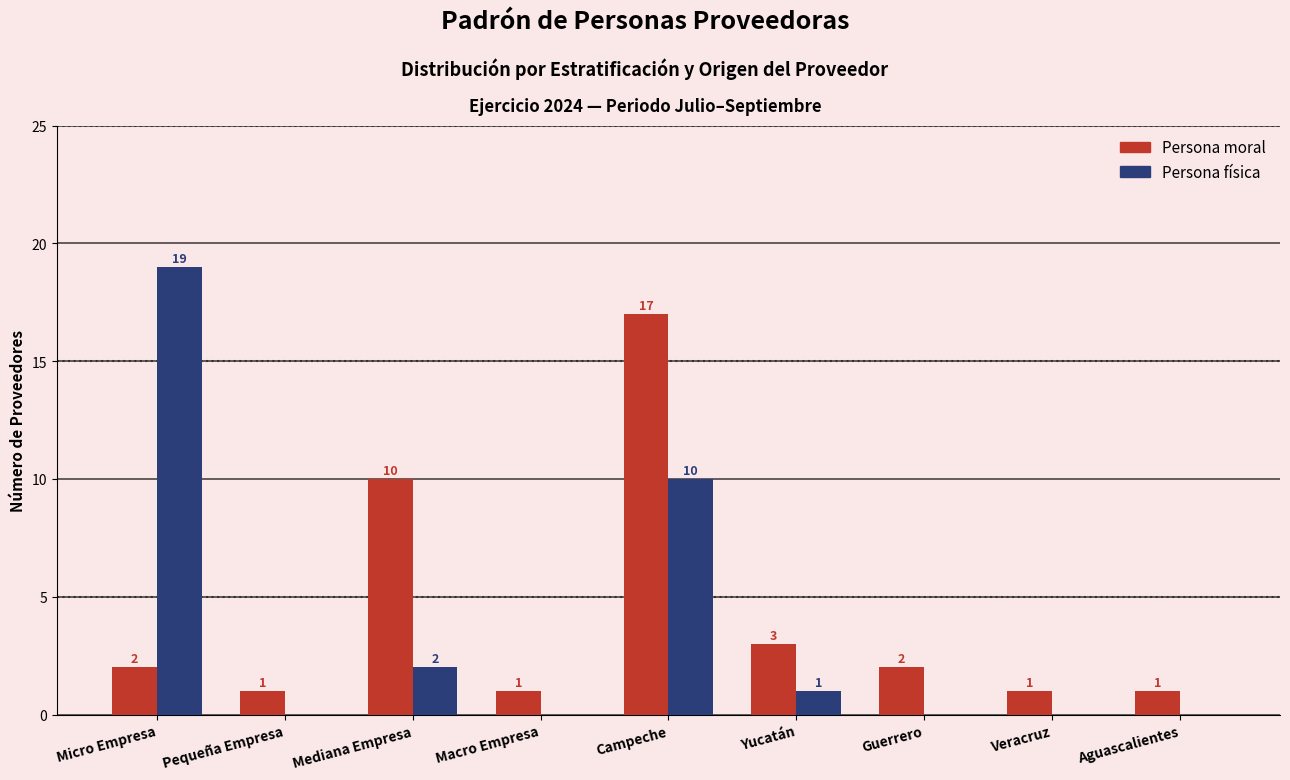

Are the bars grouped side by side (vs. stacked)?

Yes